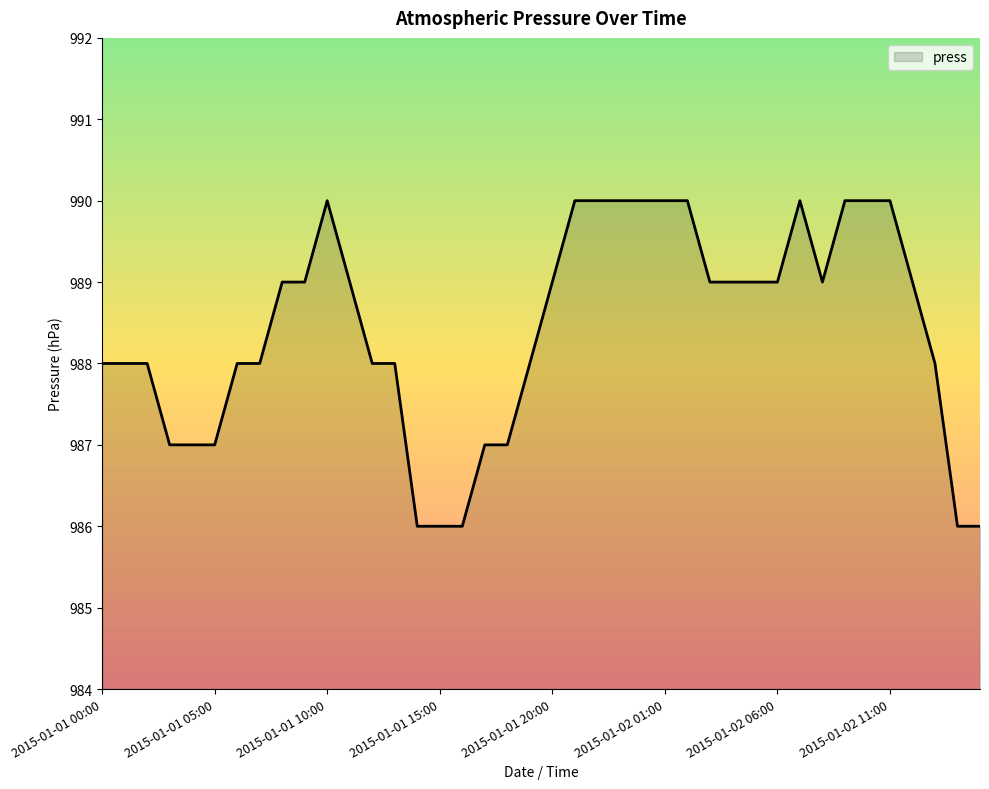

What is the smallest value displayed?

986